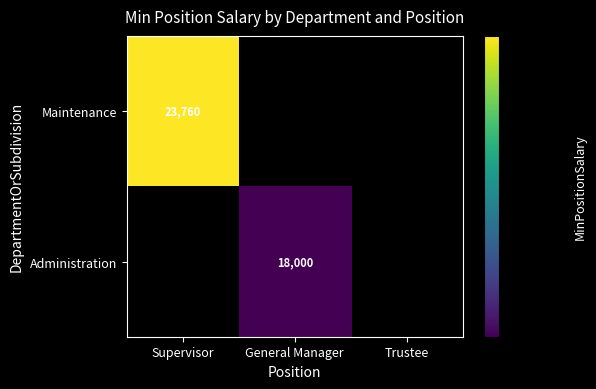

Is the value of Administration at General Manager greater than the value of Maintenance at Supervisor?

No